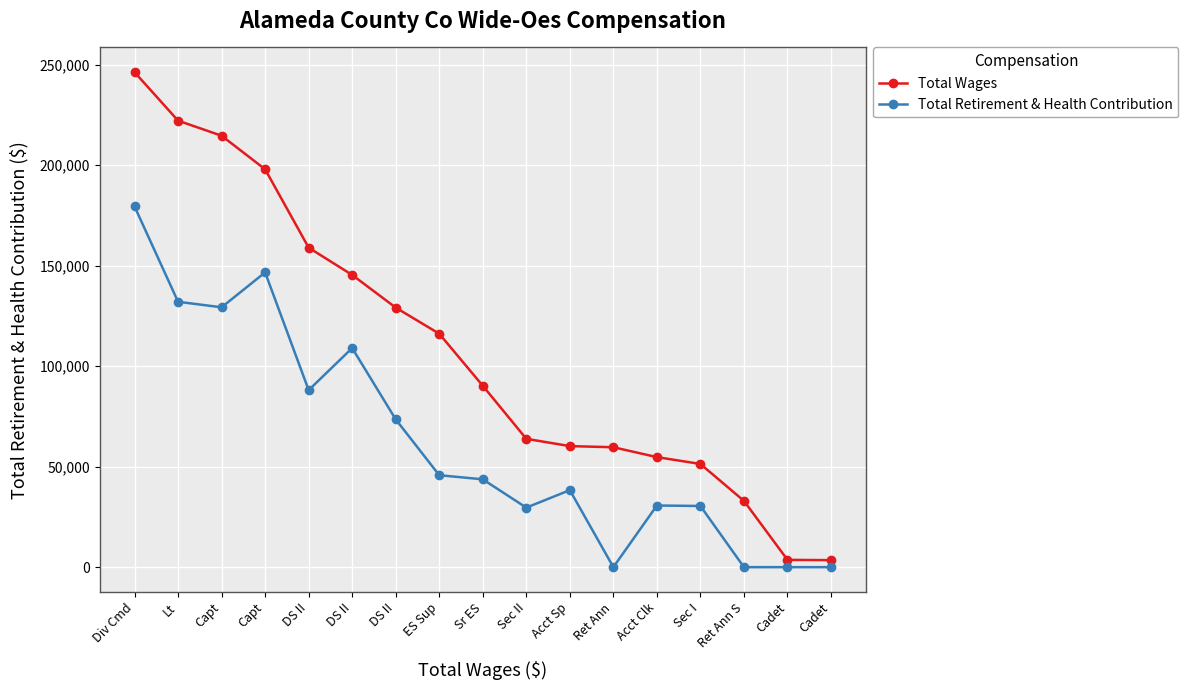

What are all the series names shown in the legend?

Total Wages, Total Retirement & Health Contribution